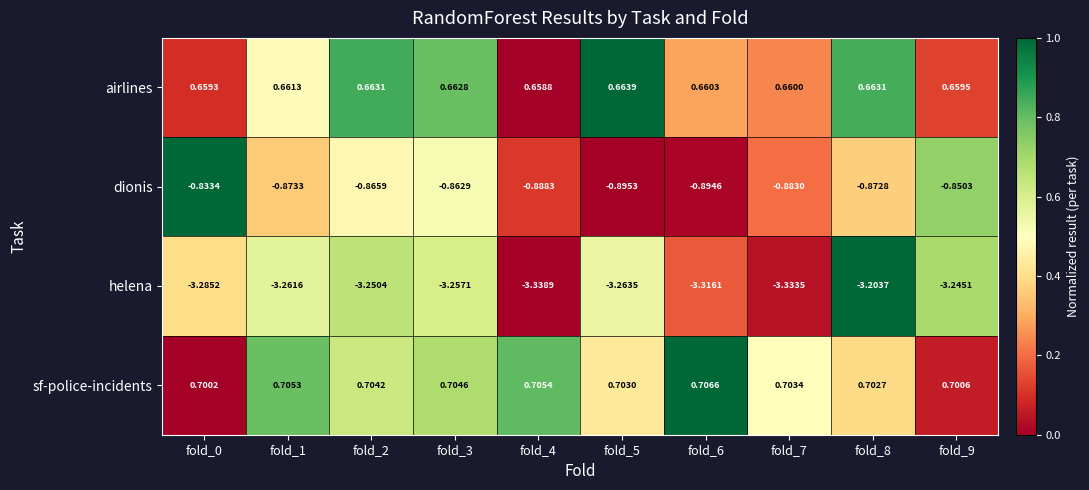

Is the value of sf-police-incidents at fold_6 greater than the value of airlines at fold_8?

Yes